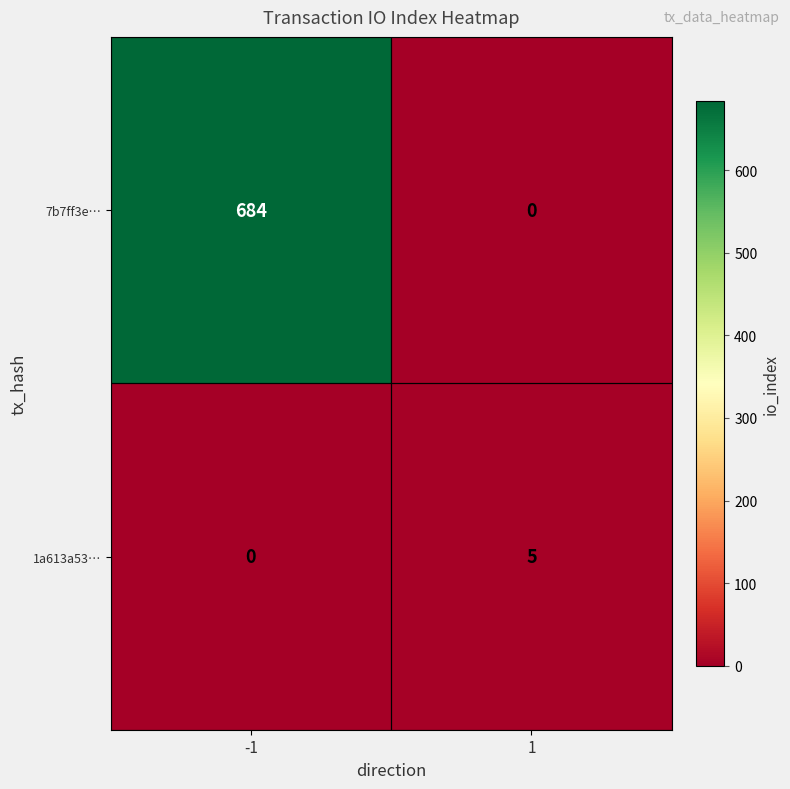

Is the value of 7b7ff3e… at -1 greater than the value of 1a613a53… at -1?

Yes